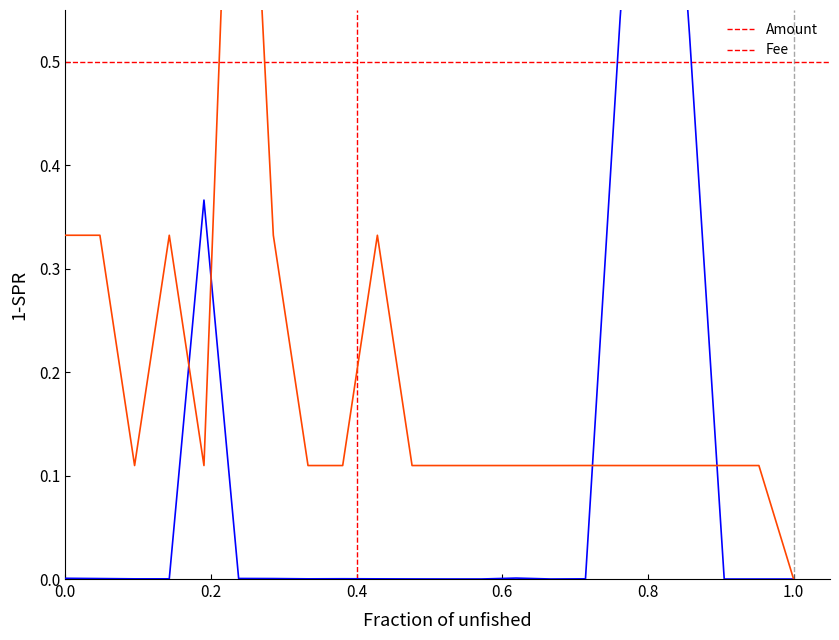

Rank the series by their average value, from lowest to highest.

Amount, Fee